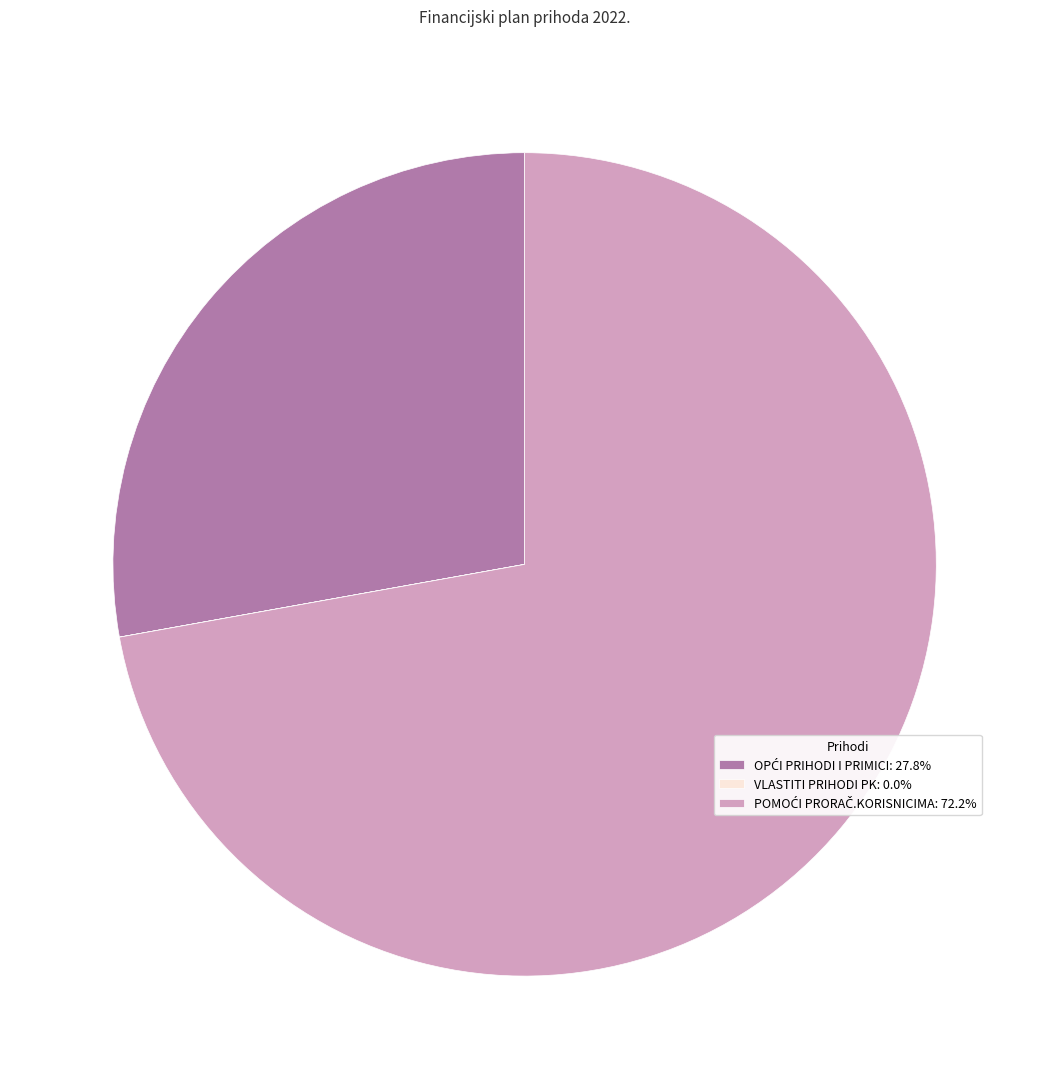

Does any single category account for the majority?

Yes